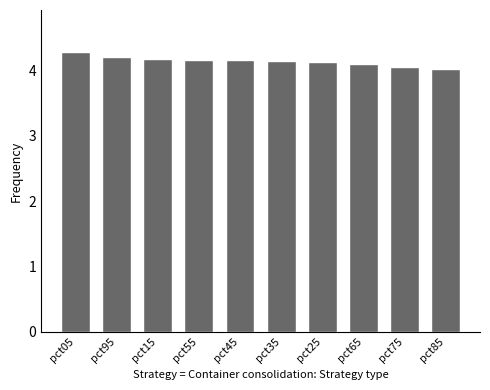

Read the value at pct95.

4.2